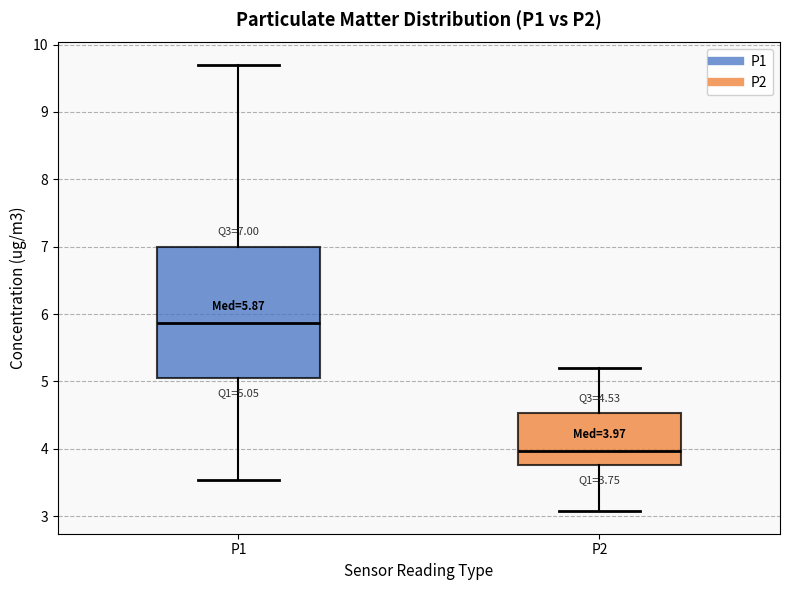

Which box has the highest median line?

P1